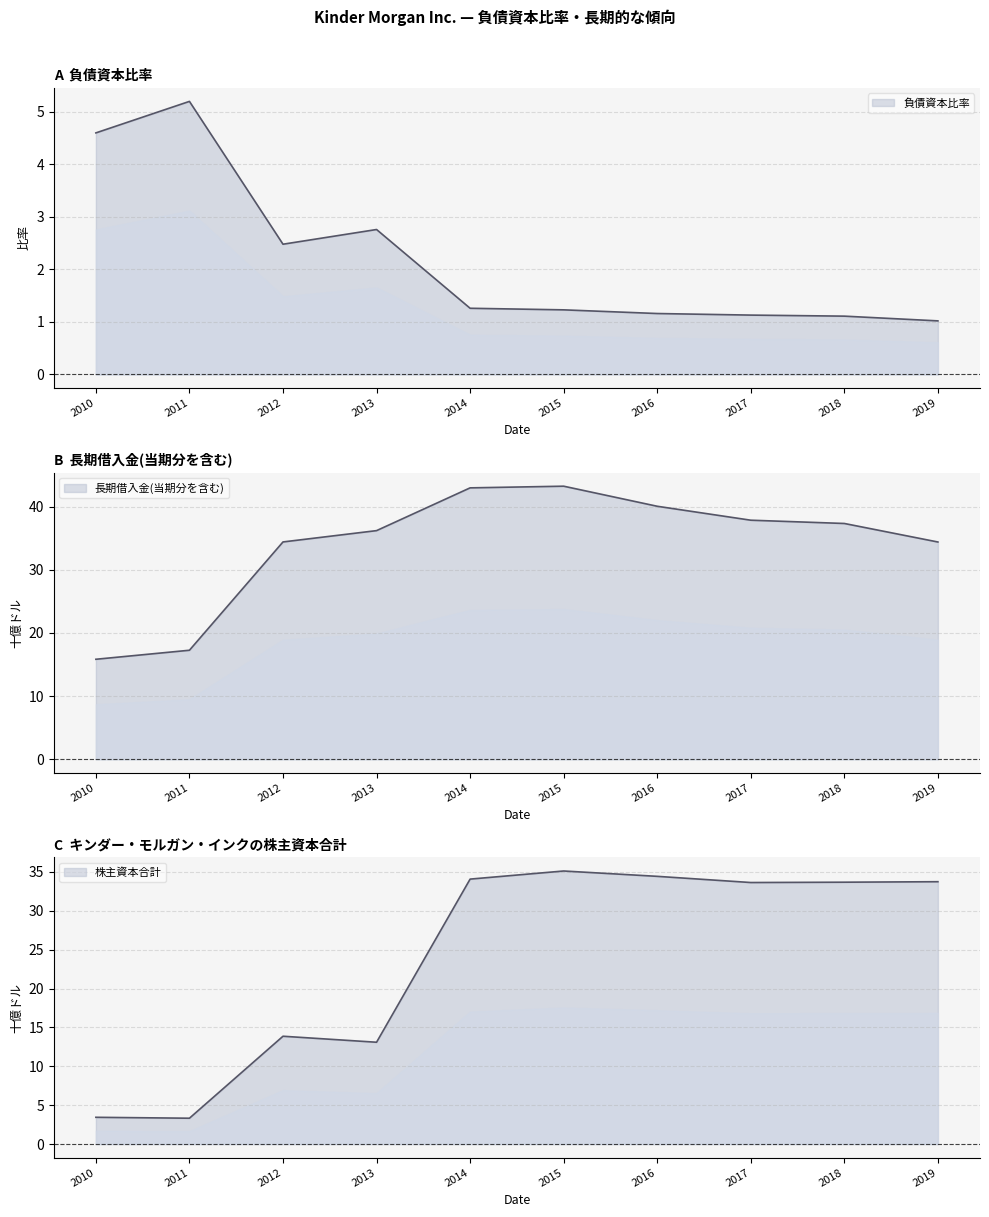

Reading left to right, extract all data points from this chart.

負債資本比率: 4.6	5.2	2.5	2.8	1.3	1.2	1.2	1.1	1.1	1.0
長期借入金(当期分を含む)(兆円): 15.8	17.3	34.4	36.2	43.0	43.2	40.0	37.8	37.3	34.4
株主資本合計(百万$): 3.4	3.3	13.9	13.1	34.1	35.1	34.4	33.6	33.7	33.7